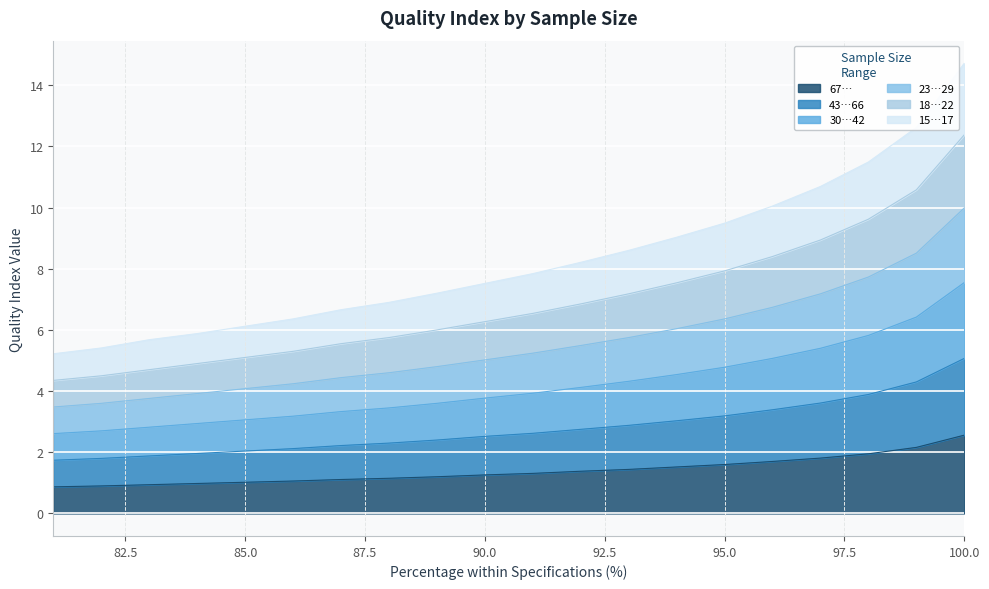

What is the total value across all series at 94?

31.7